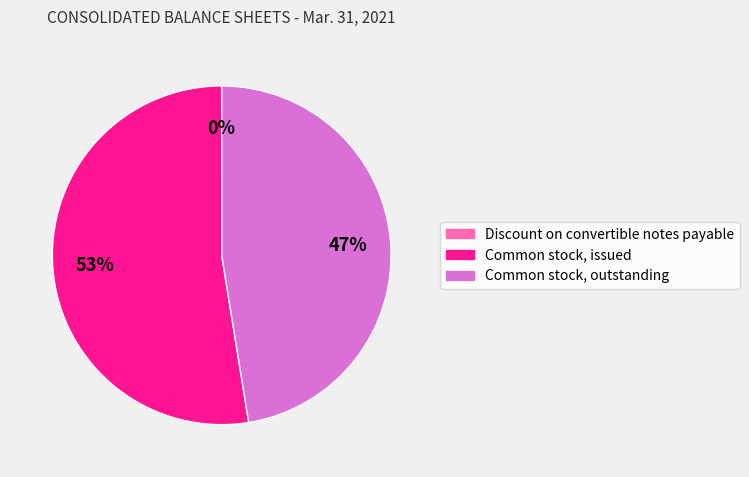

To the nearest percent, what is the average slice percentage?

33%